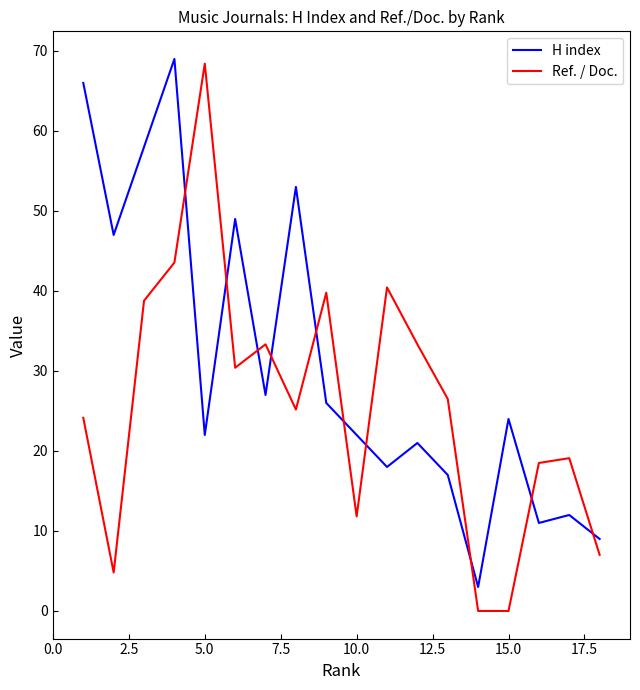

Which series has the largest range (max minus min)?

Ref. / Doc.